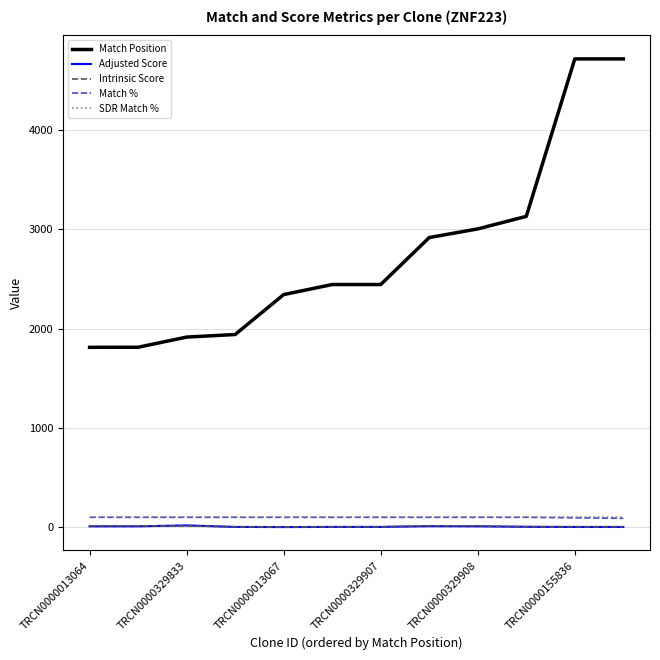

True or false: Match % and Match Position intersect in this chart.

False